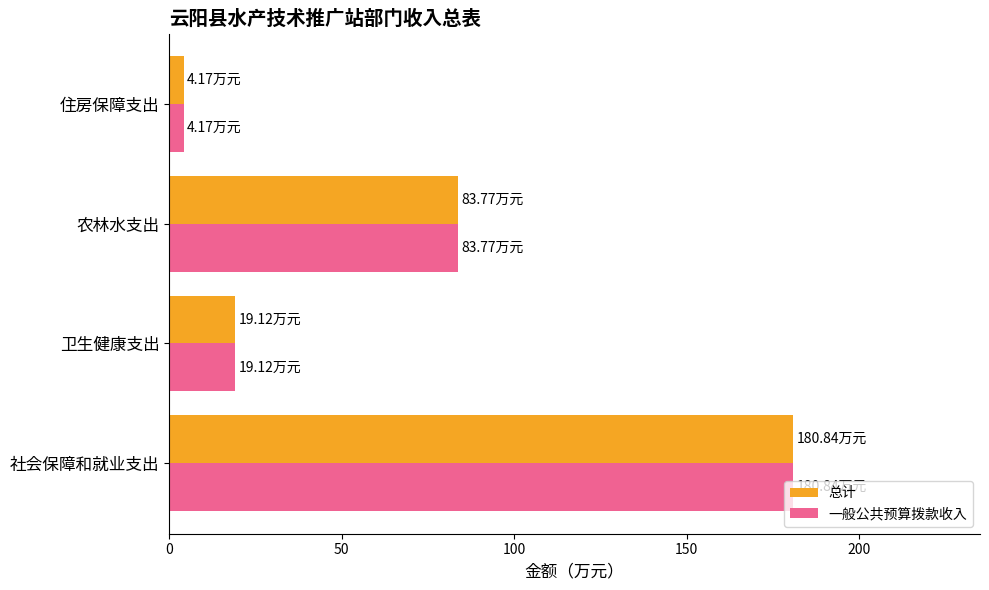

What are all the series names shown in the legend?

总计, 一般公共预算拨款收入